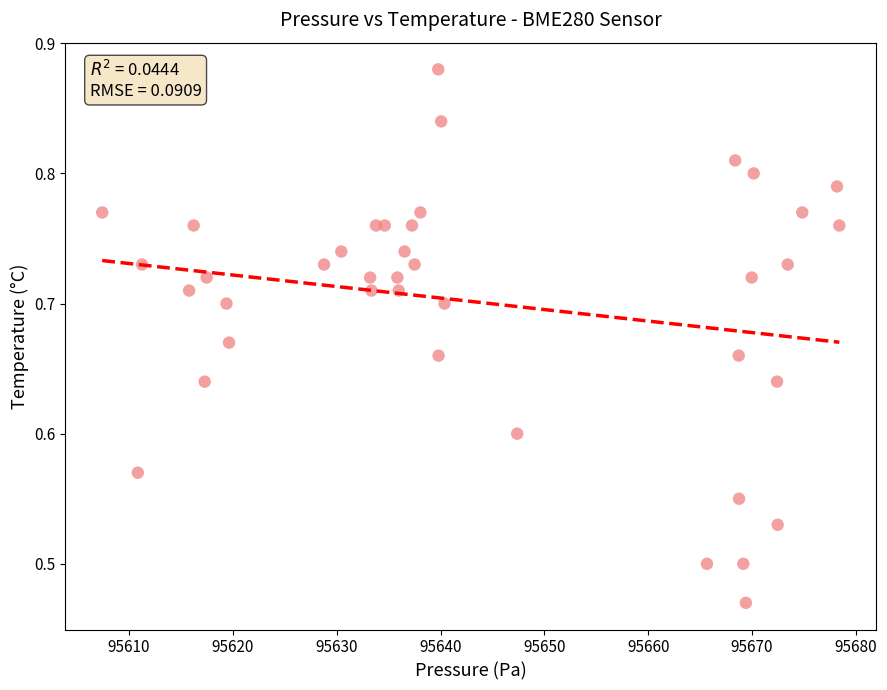

What is the range of Y values (max minus min)?

0.4